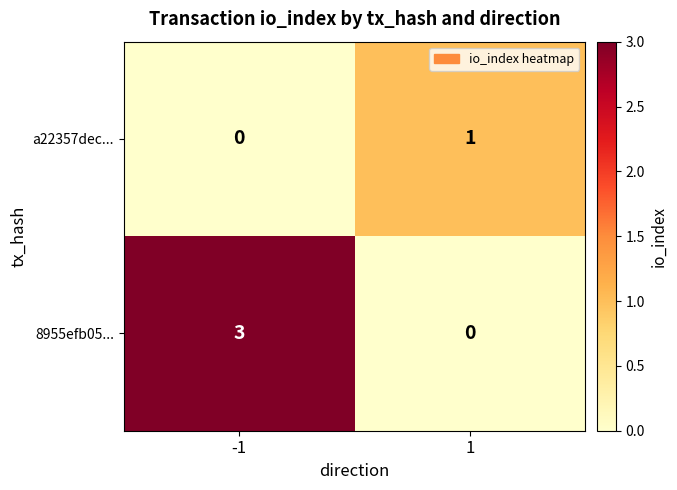

Which series has the largest total across all categories?

8955efb05...